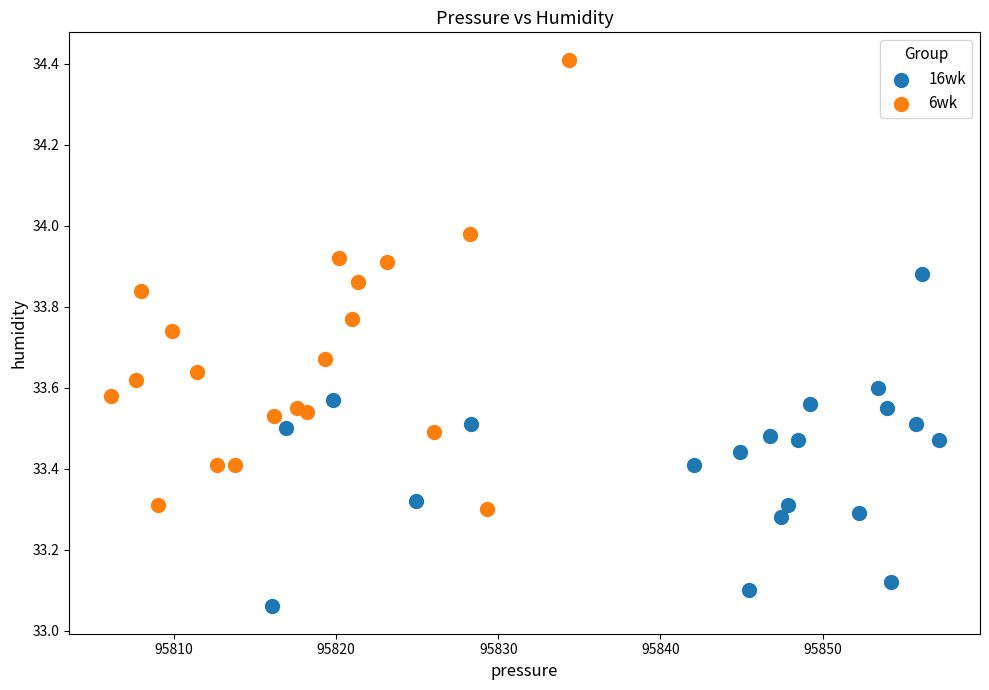

Which series has the largest Y range (max minus min)?

6wk